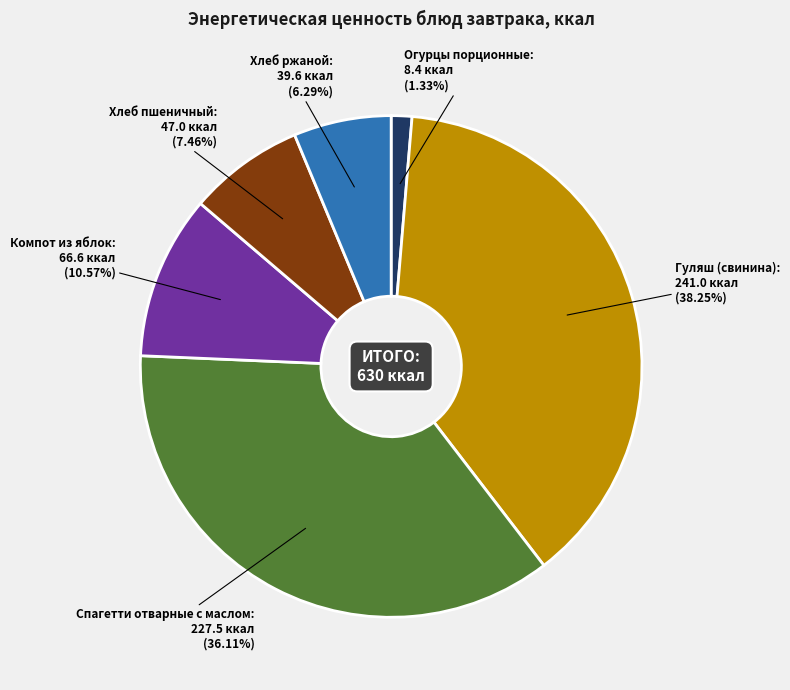

Is there a majority slice in this chart?

No